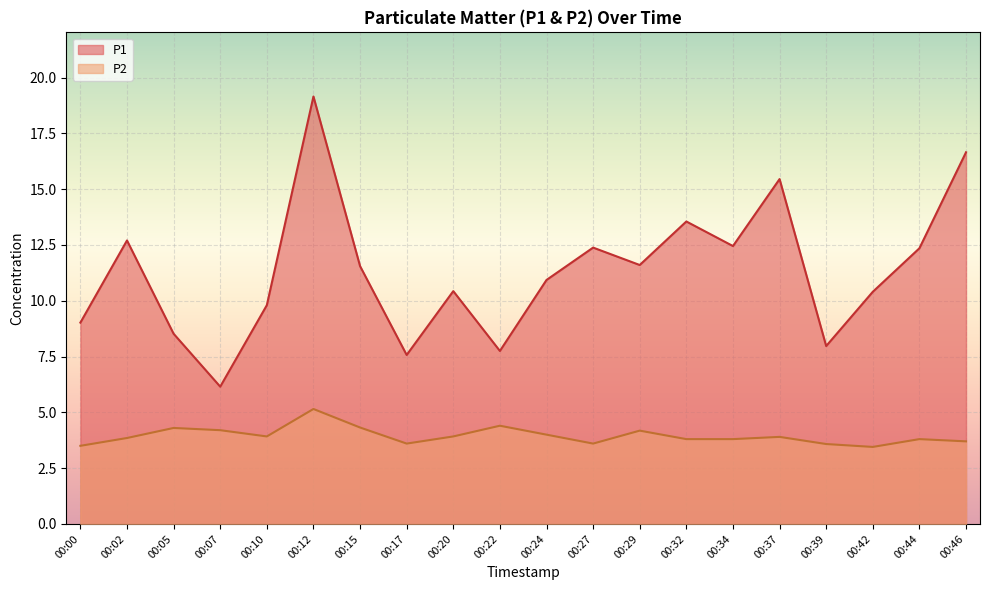

True or false: P2 has more than 1 points higher than both neighbors.

True